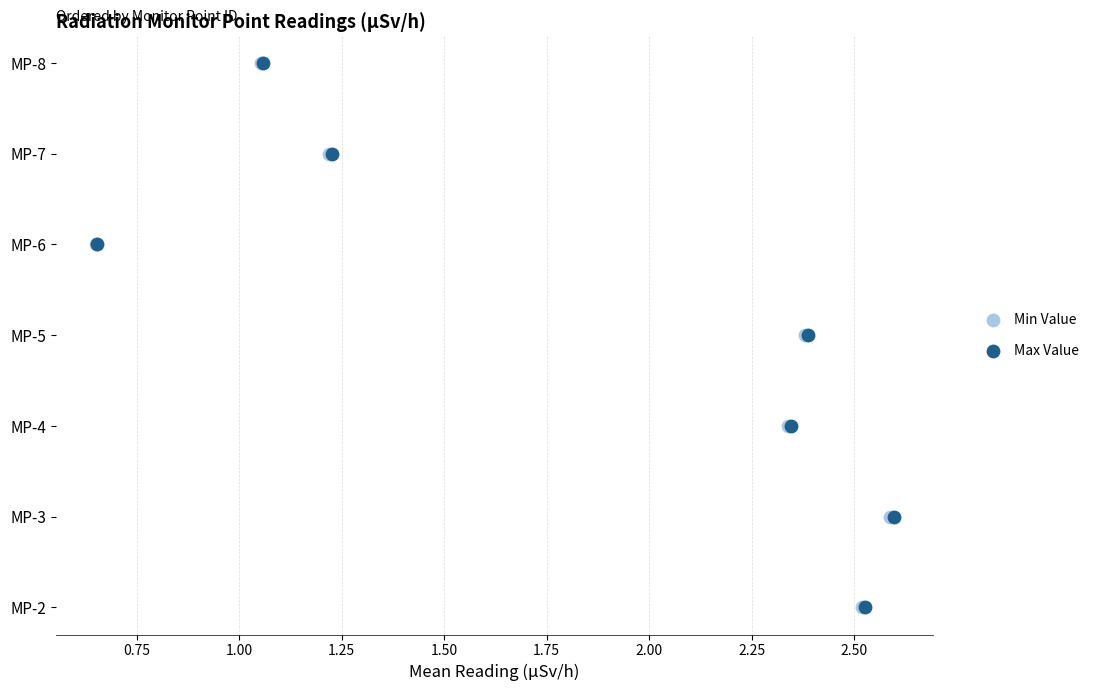

What are all the series names shown in the legend?

Min Value, Max Value